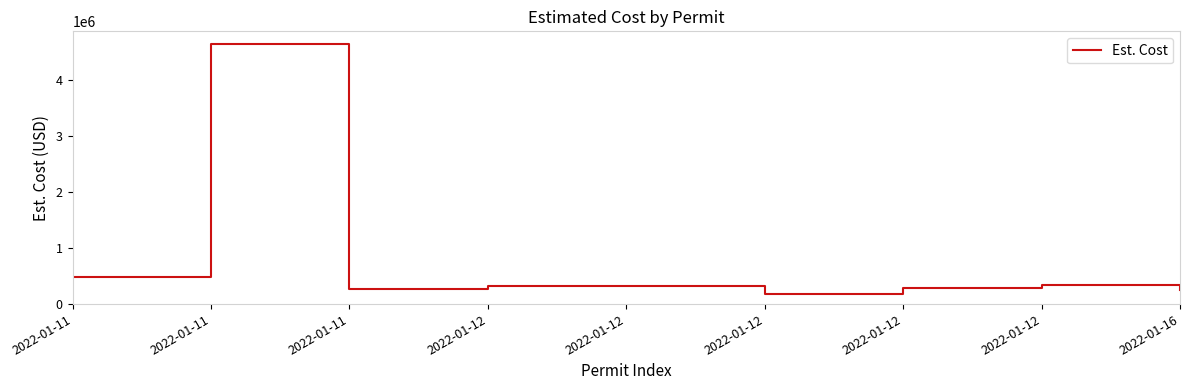

Does the chart display data point markers on the line(s)?

No